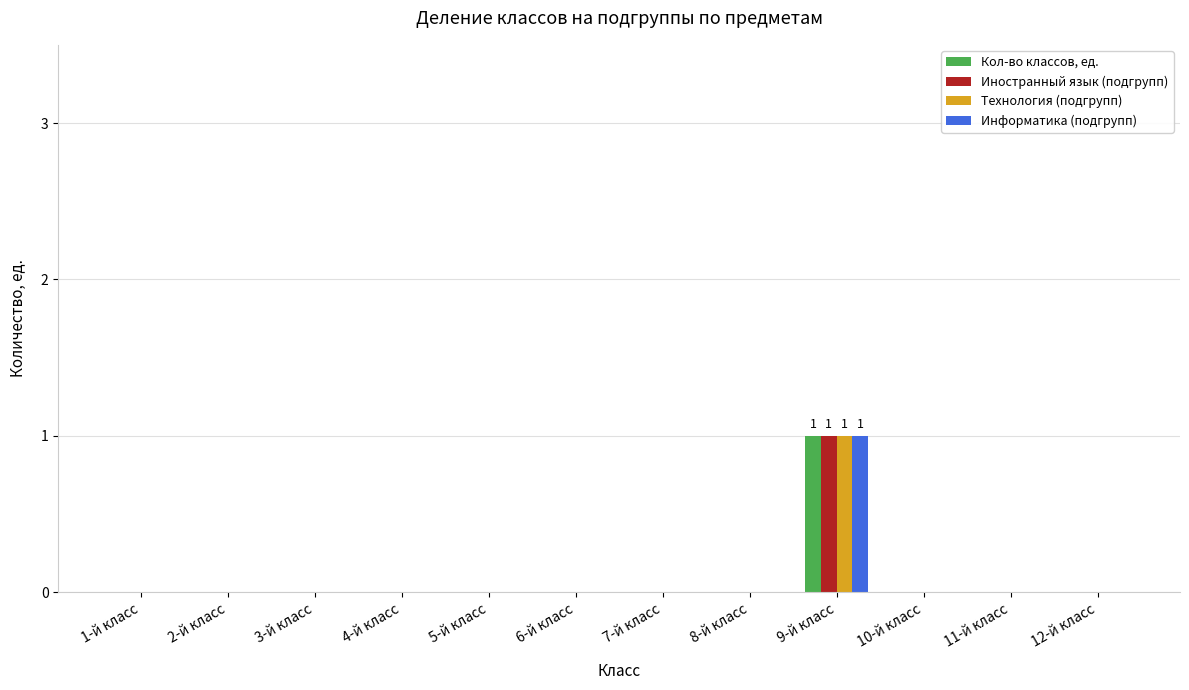

Which label corresponds to the largest value in the chart?

9-й класс